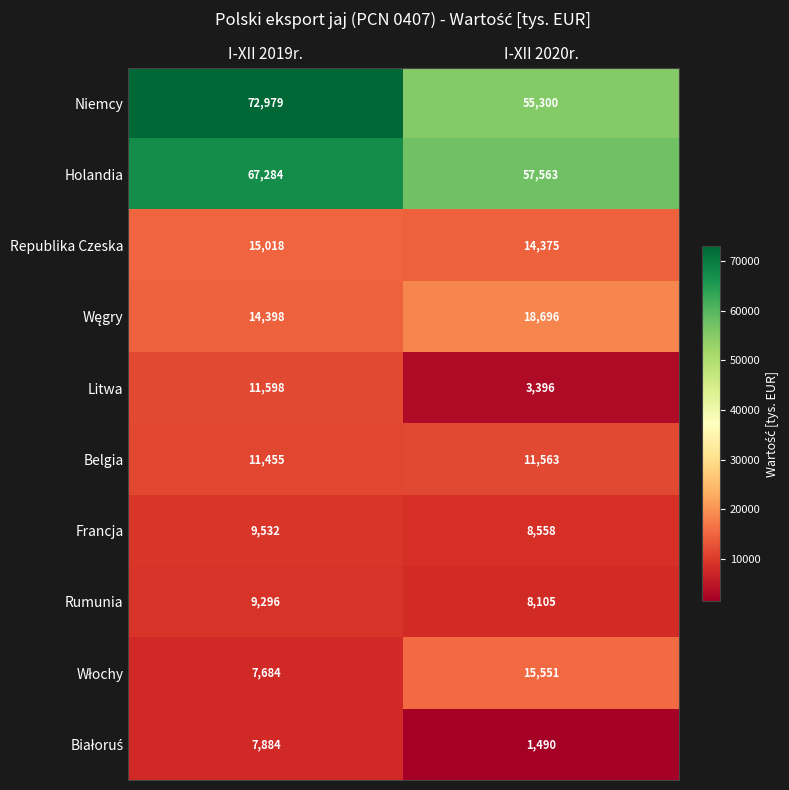

Which series has the largest range (max minus min)?

Niemcy